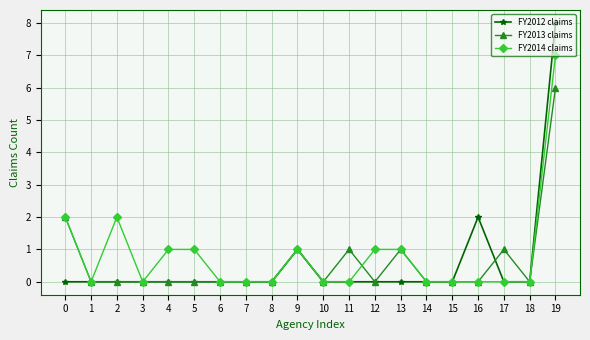

What are all the series names shown in the legend?

FY2012 claims, FY2013 claims, FY2014 claims